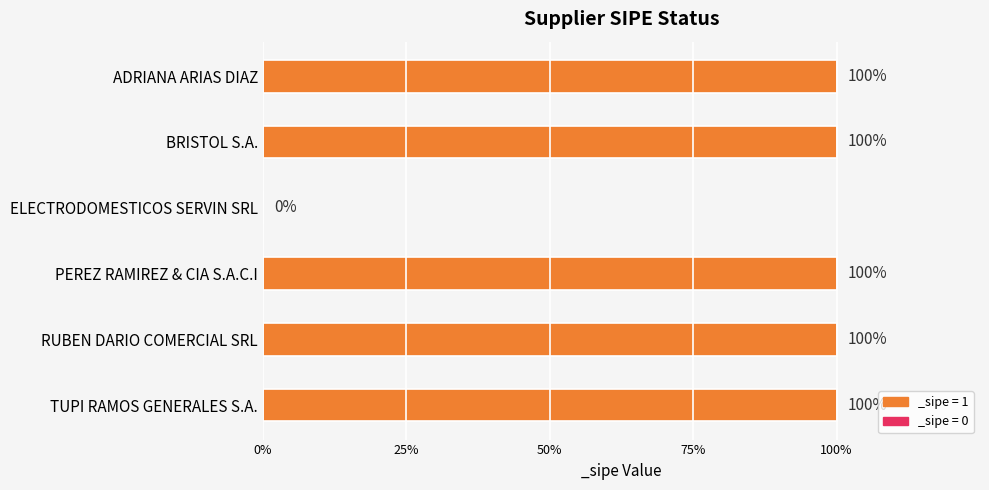

Are the bars horizontal?

Yes